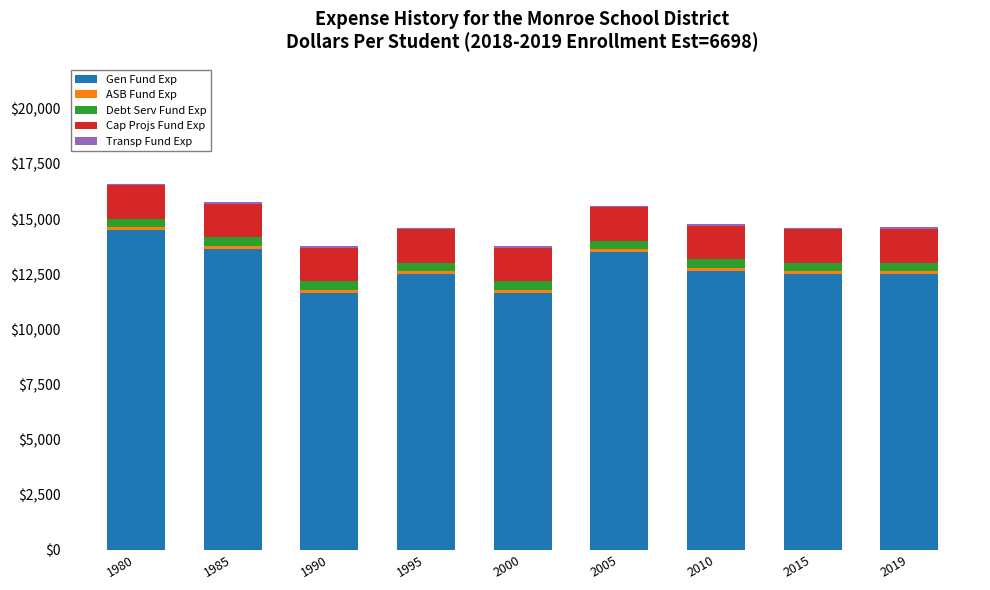

Which category has the highest value in the Gen Fund Exp series?

1980